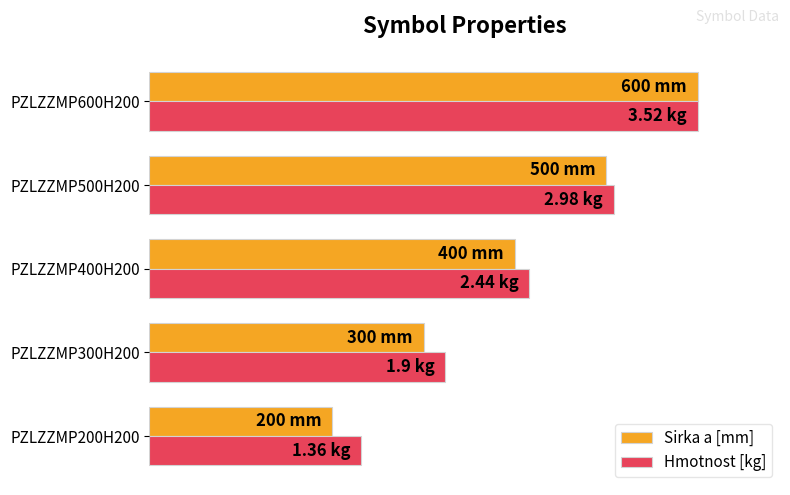

At which label is Sirka a [mm] closest to 66?

PZLZZMP400H200